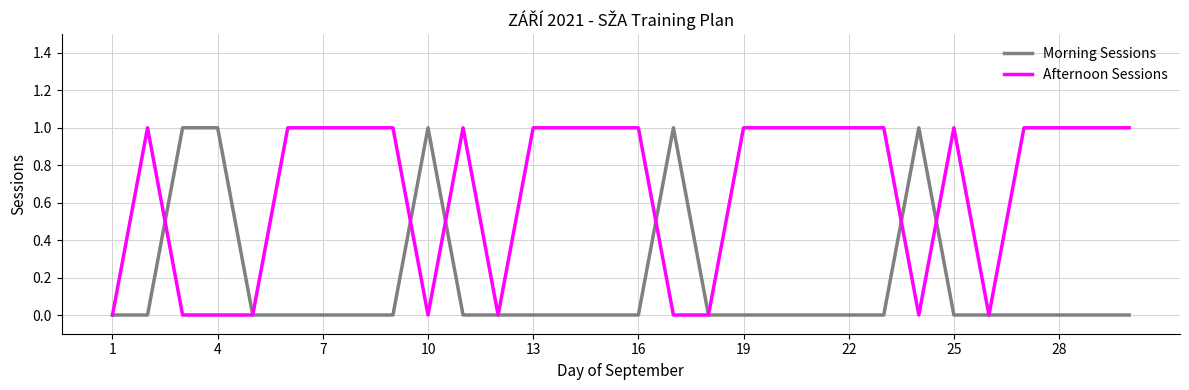

Count the Afternoon Sessions values in the range 0 to 1.

30